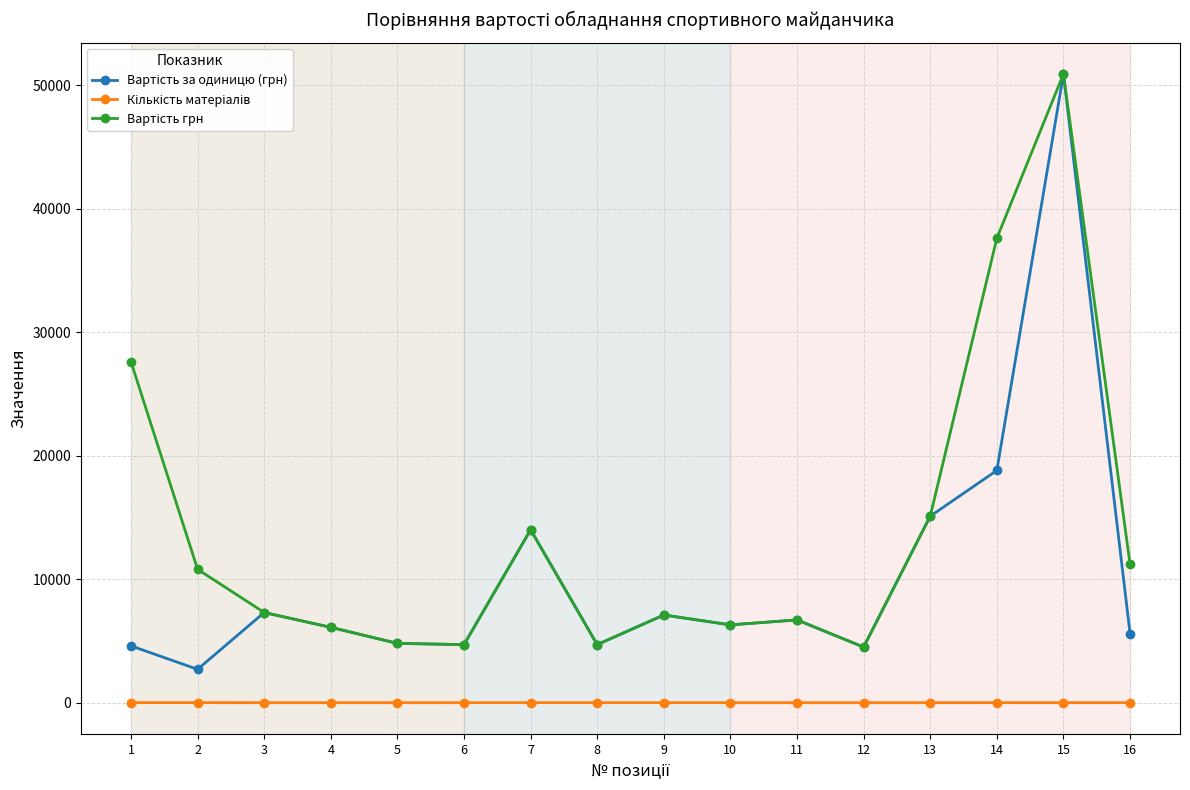

How many lines are shown in the chart?

3